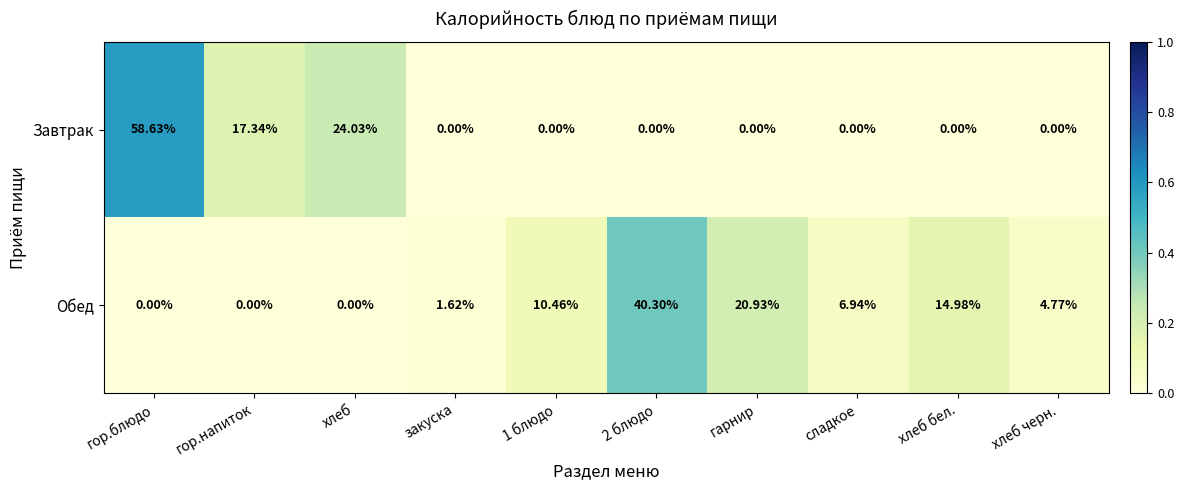

List the series in order of their peak value, lowest first.

Обед, Завтрак